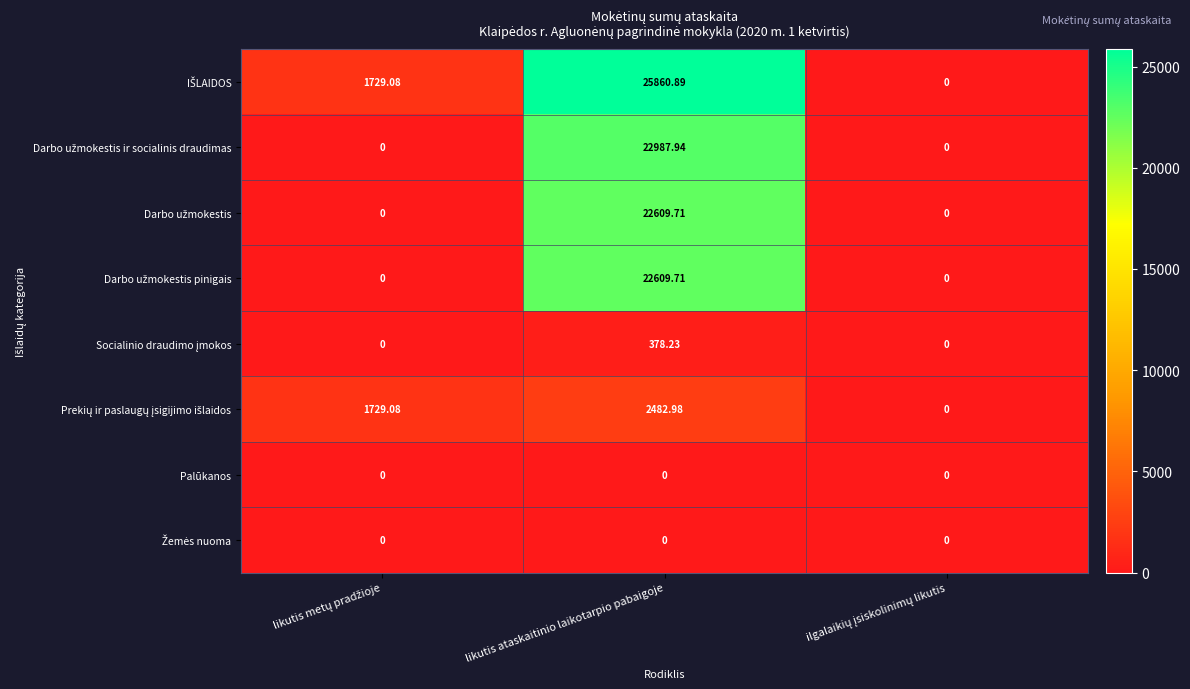

At which category is the sum across all series the highest?

likutis ataskaitinio laikotarpio pabaigoje